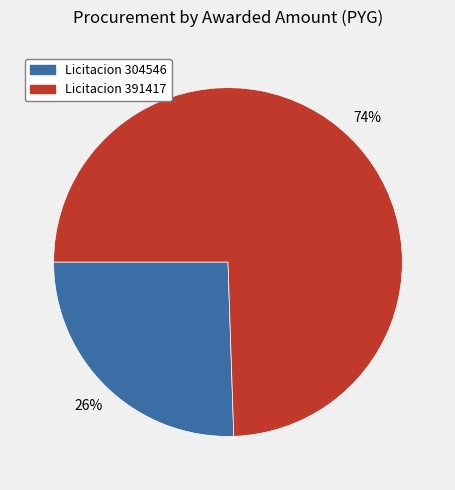

To the nearest percent, what is the average slice percentage?

50%